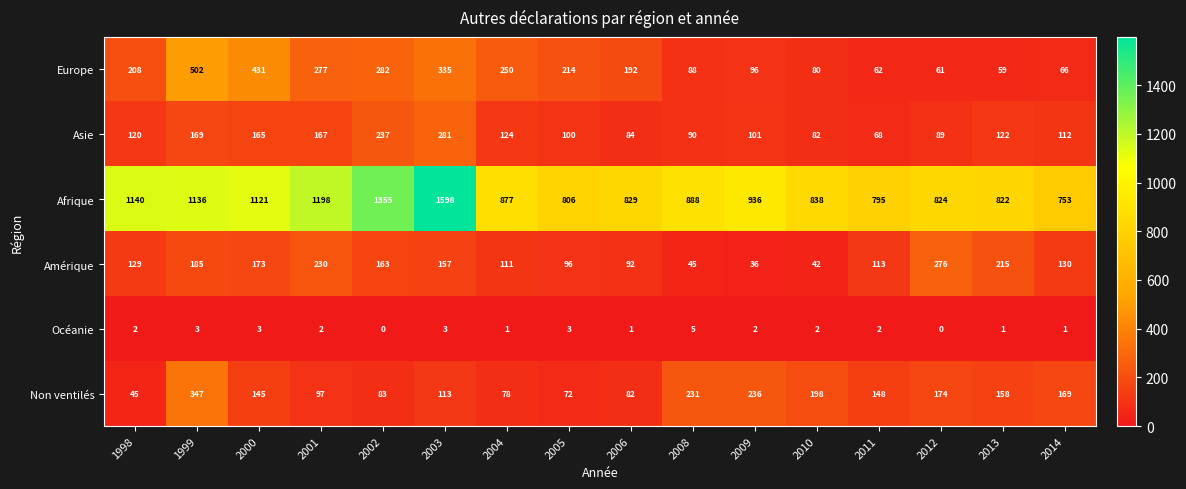

What is the total value across all series at 2011?

1188